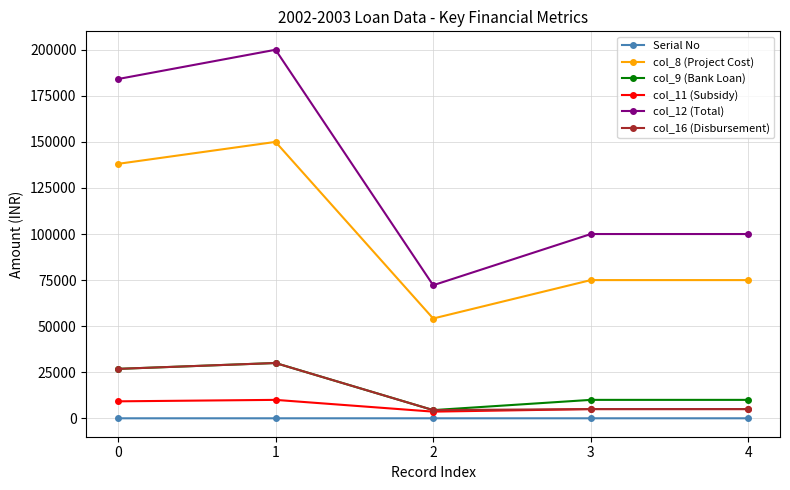

True or false: col_12 (Total) and col_11 (Subsidy) intersect in this chart.

False